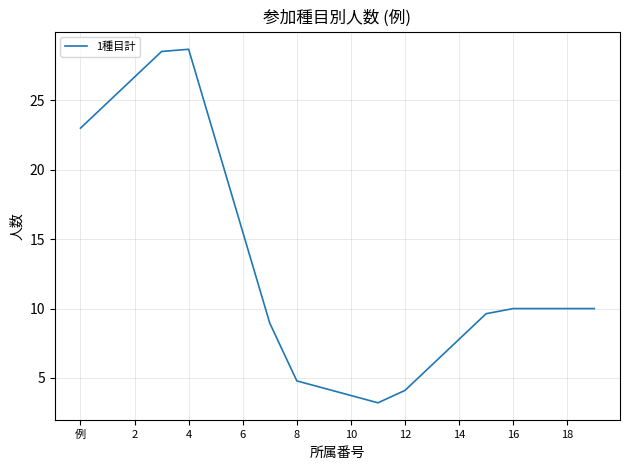

What is the difference between the maximum and minimum values?

25.5